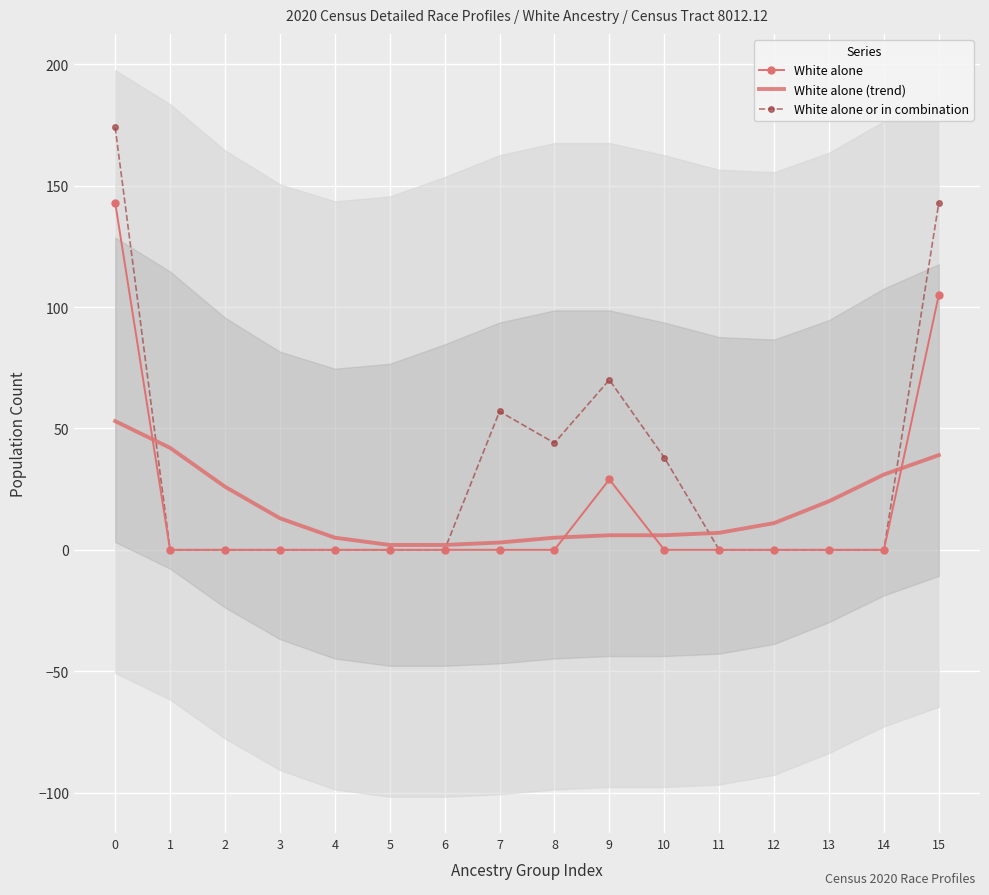

Reading left to right, list all the values displayed in this chart.

White alone: 143	0	0	0	0	0	0	0	0	29	0	0	0	0	0	105
White alone (trend): 53	42	26	13	5	2	2	3	5	6	6	7	11	20	31	39
White alone or in combination: 174	0	0	0	0	0	0	57	44	70	38	0	0	0	0	143